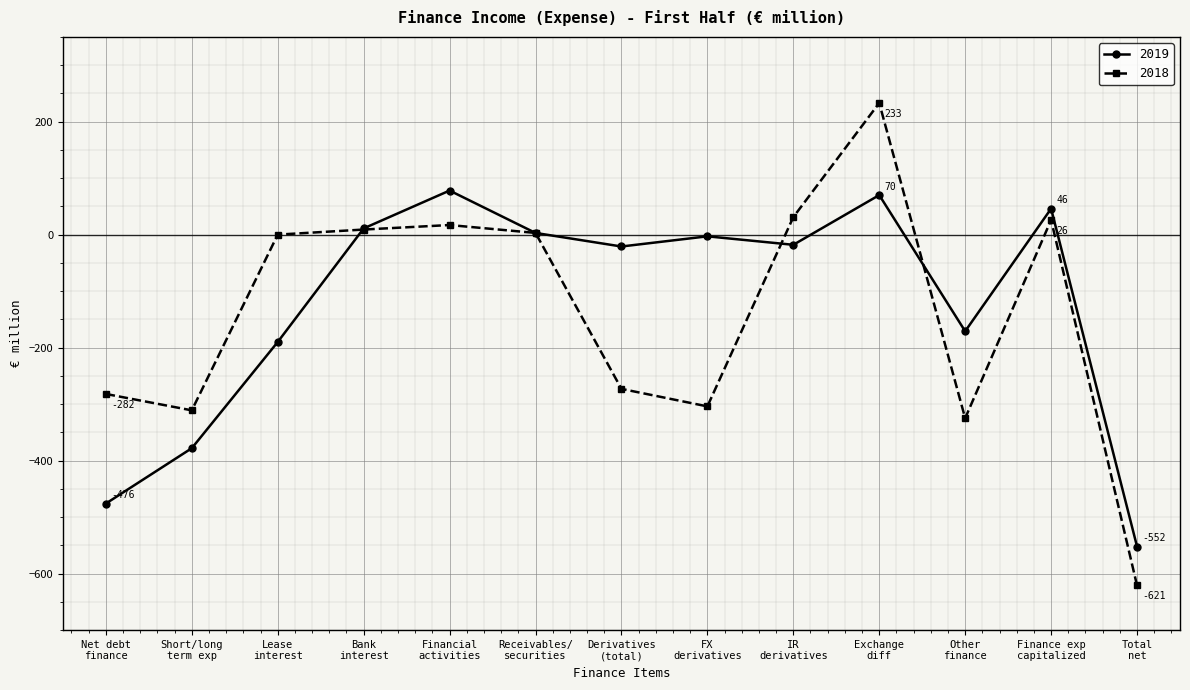

What is the average value of the 2018 series?

-138